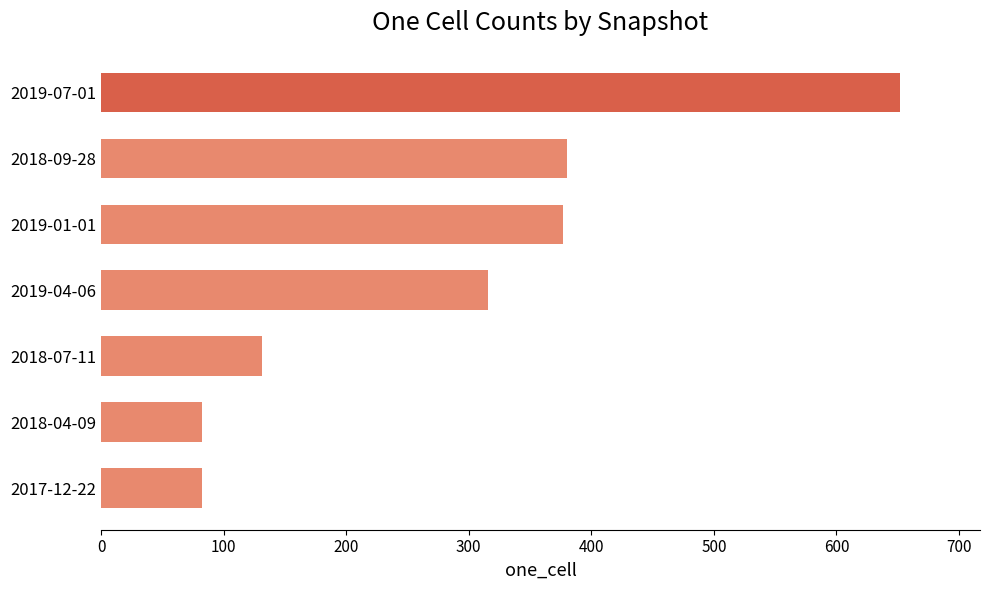

What is the greatest value displayed?

652